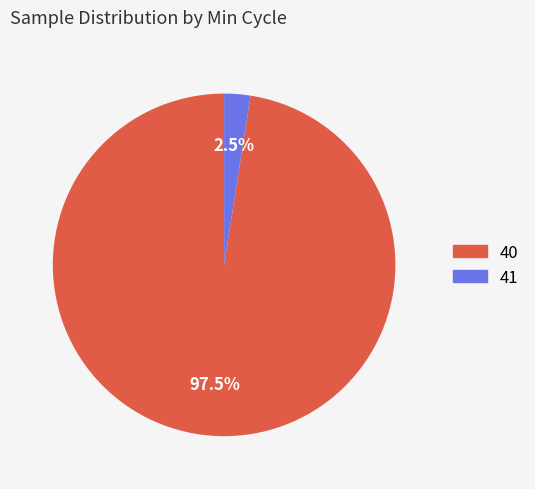

How much of the chart is everything except 40?

2.5%